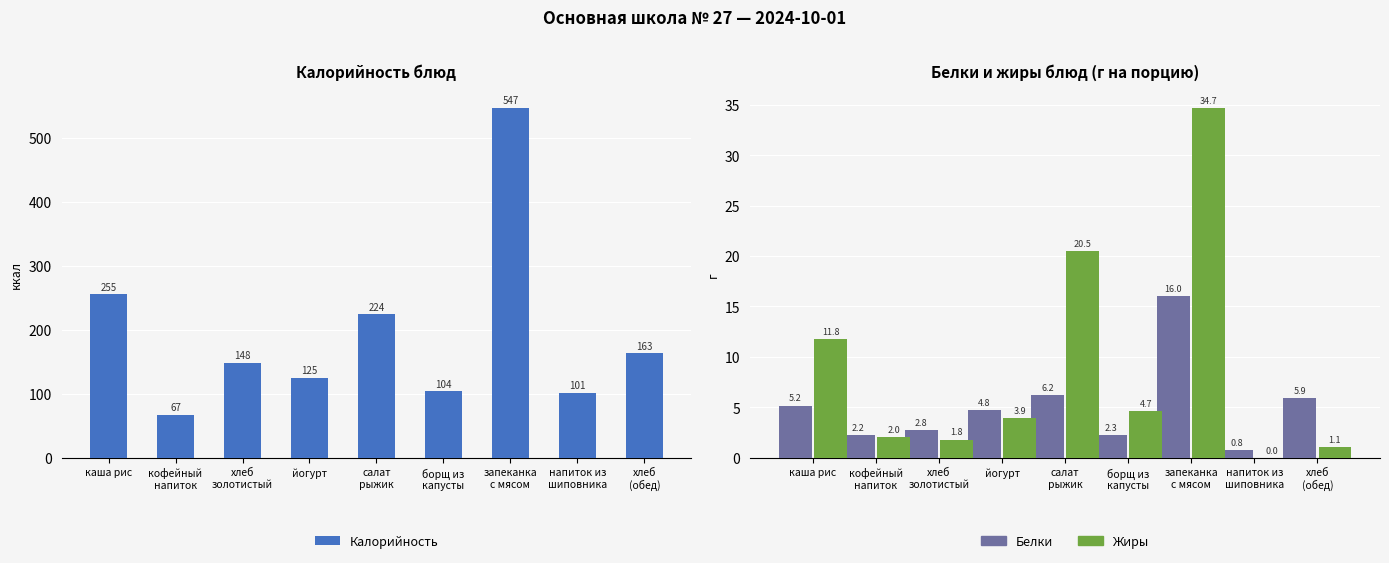

Does the chart contain any negative values?

No